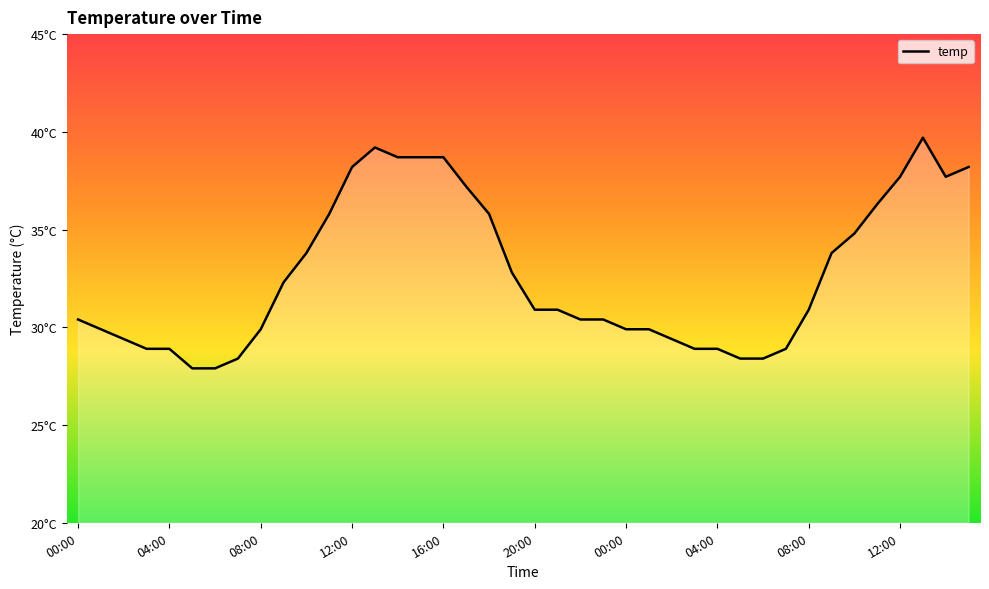

List the labels in order of value, largest first.

13:00, 13:00, 14:00, 15:00, 16:00, 12:00, 15:00, 12:00, 14:00, 17:00, 11:00, 11:00, 18:00, 10:00, 10:00, 09:00, 19:00, 09:00, 20:00, 21:00, 08:00, 00:00, 22:00, 23:00, 01:00, 08:00, 00:00, 01:00, 02:00, 02:00, 03:00, 04:00, 03:00, 04:00, 07:00, 07:00, 05:00, 06:00, 05:00, 06:00